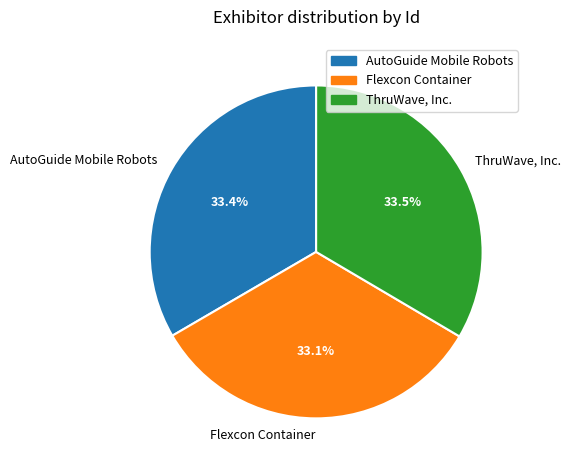

What percentage is the AutoGuide Mobile Robots slice, to the nearest percent?

33%